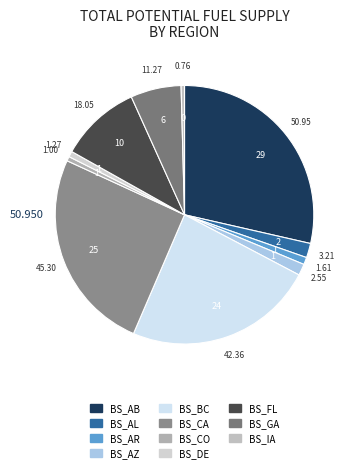

Which category has the smallest portion of the pie?

BS_IA